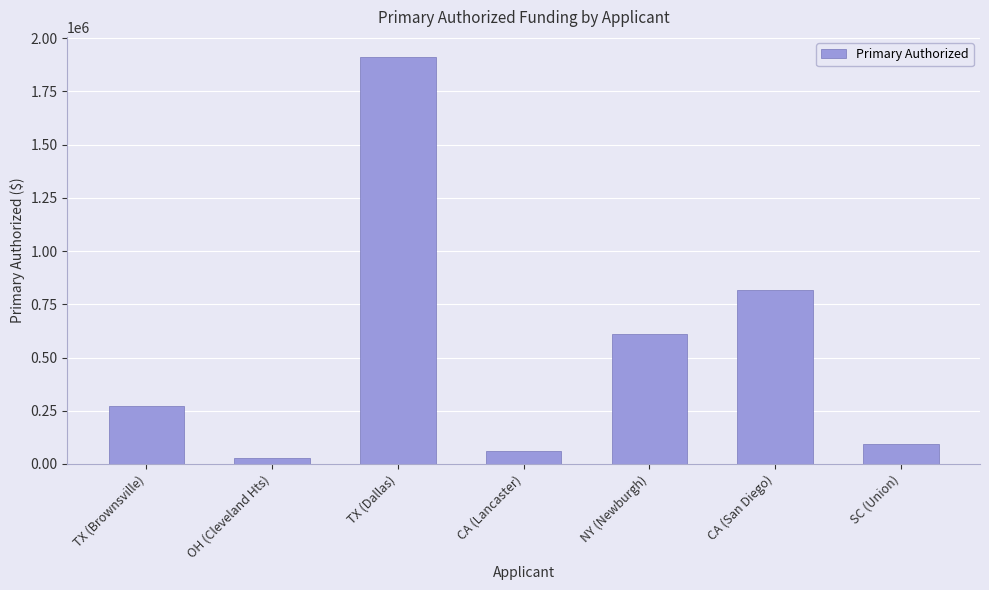

What is the value of the 2nd bar from the left?

27499.7